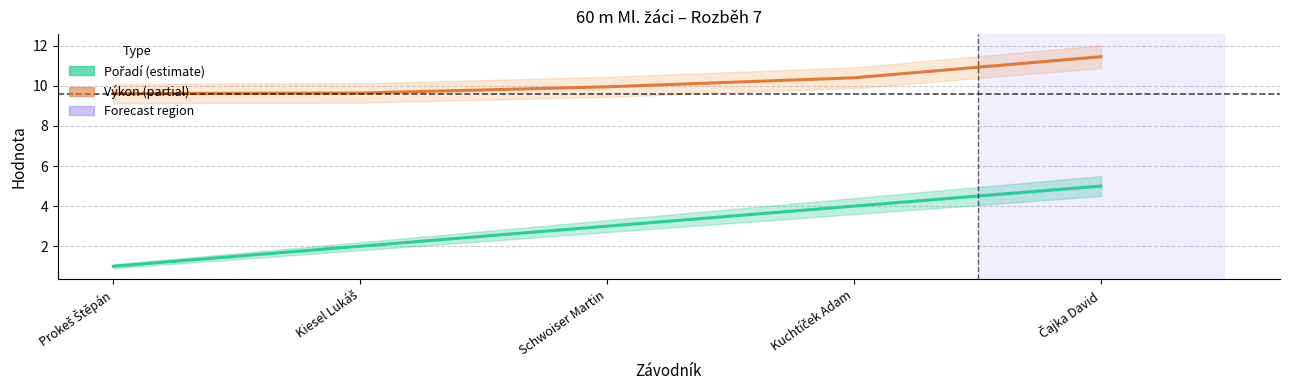

What is the label of the 1st point from the left?

Prokeš Štěpán